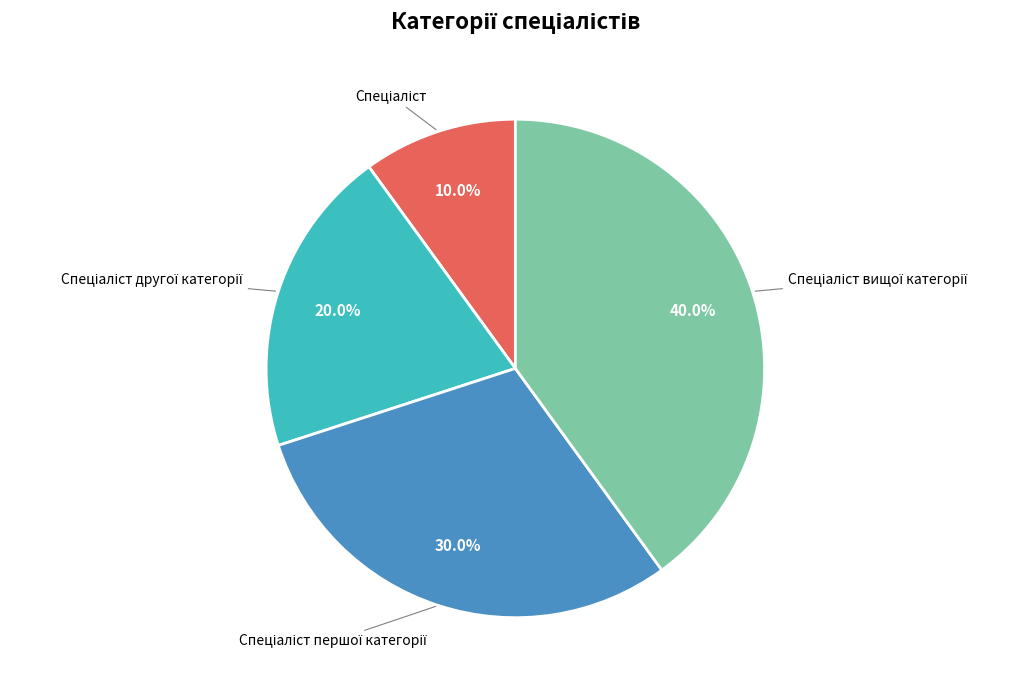

Does any single category account for the majority?

No